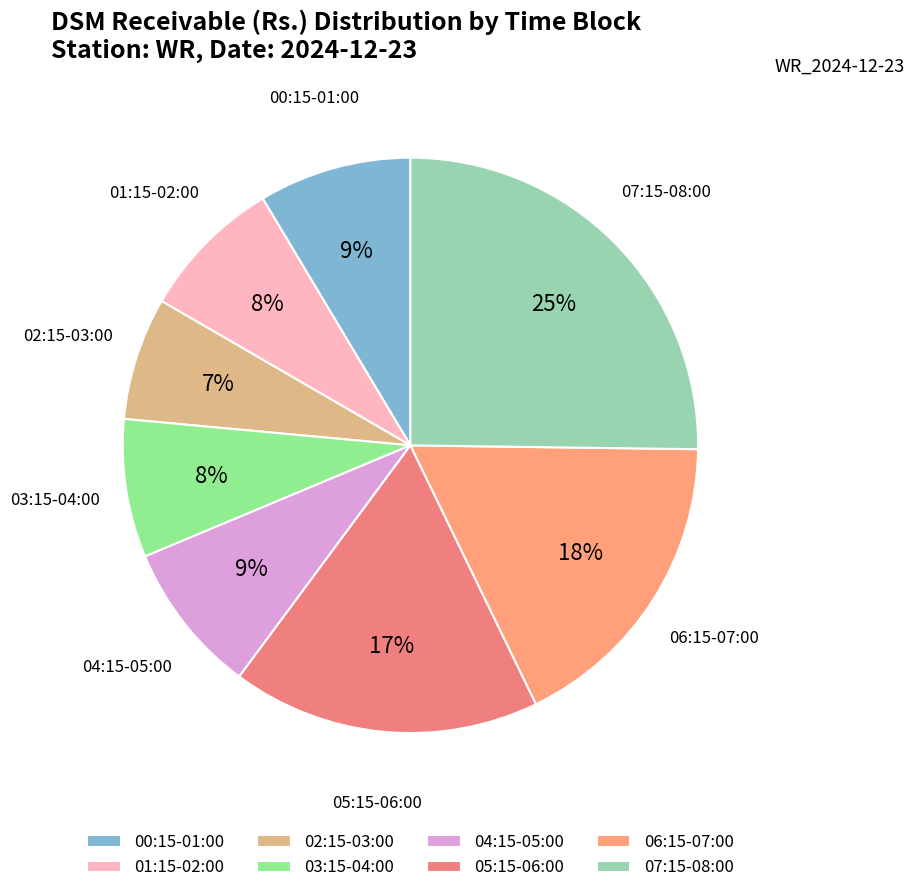

Which has a higher value, 02:15-03:00 or 03:15-04:00?

03:15-04:00